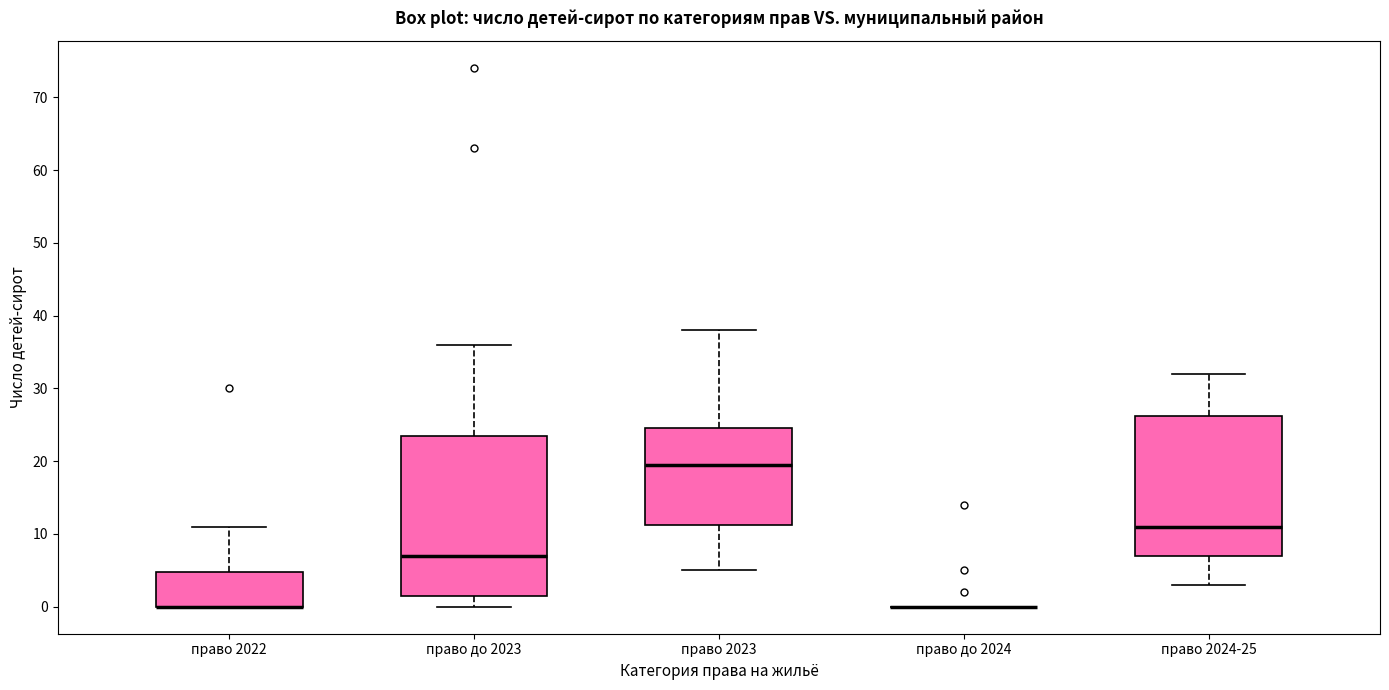

Reading left to right, read every box against the y-axis: the position of its median line, the range the box covers, and the ends of its whiskers. The values are not printed on the chart, so give them approximately, as read against the axis.

право 2022: median 0 (drawn on the box's lower edge), box 0 to 5, whiskers 0 to 11
право до 2023: median 7, box 2 to 24, whiskers 0 to 36
право 2023: median 20, box 11 to 25, whiskers 5 to 38
право до 2024: box collapsed to a line at 0, whiskers 0 to 0
право 2024-25: median 11, box 7 to 26, whiskers 3 to 32